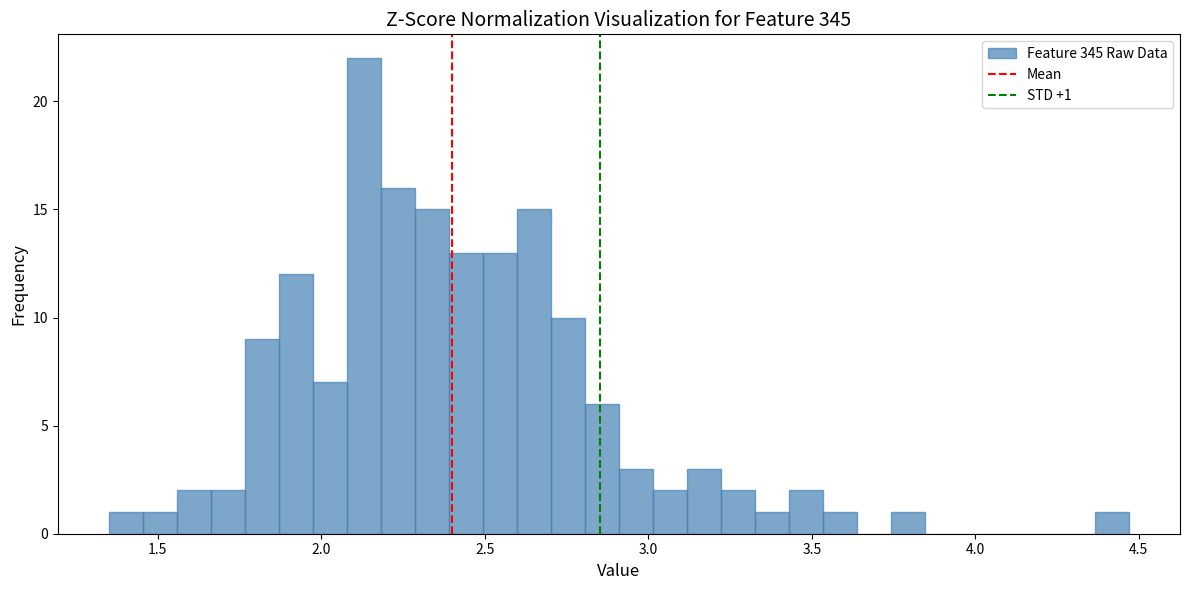

Around what value on the x-axis is the tallest bar? Give the approximate position of its centre, as read against the axis.

2.15